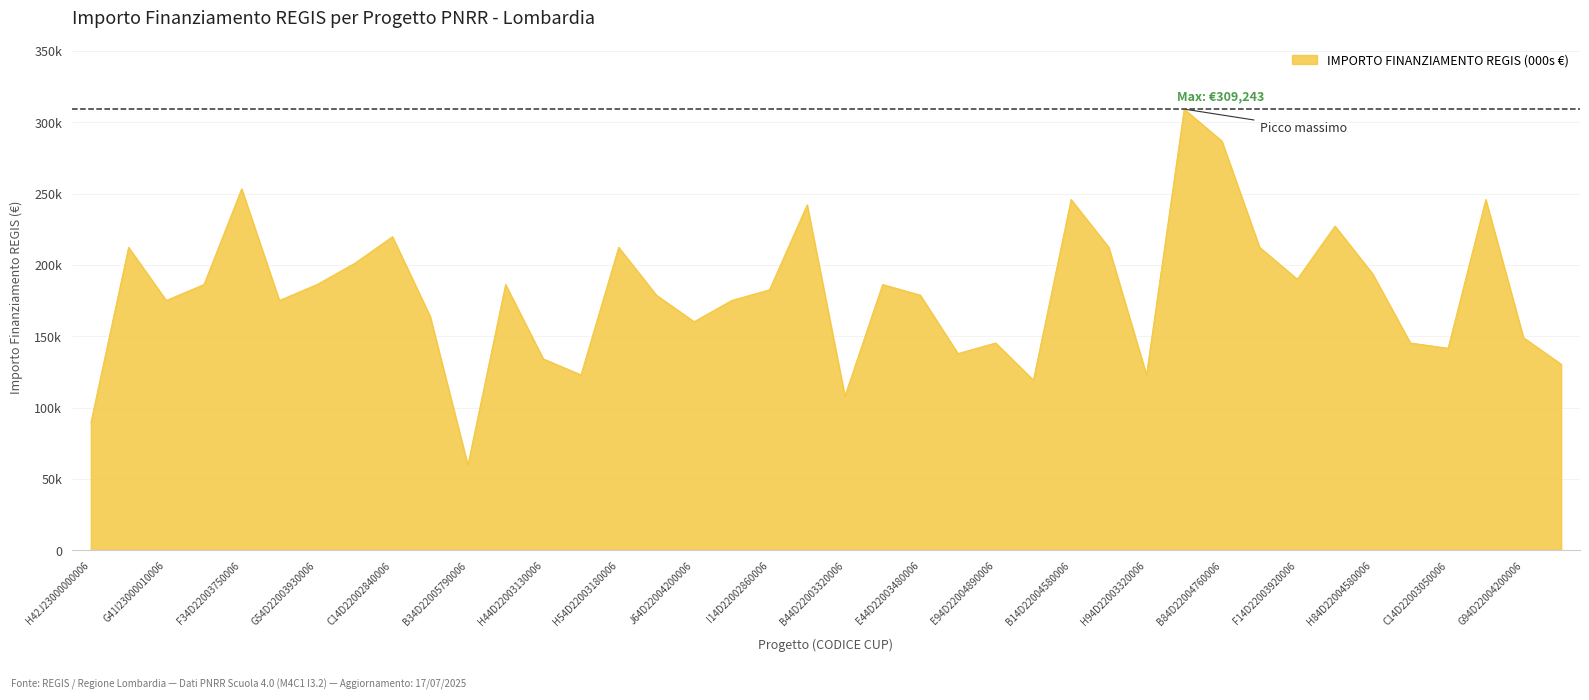

Reading left to right, list all the values displayed in this chart.

89419.6	212371.5	175113.3	186290.8	253355.4	175113.3	186290.8	201194.0	219823.1	163935.9	59613.0	186290.8	134129.4	122951.9	212371.5	178839.1	160210.1	175113.3	182565.0	242178.0	108048.6	186290.8	178839.1	137855.2	145306.8	119226.1	245903.8	212371.5	122951.9	309242.7	286887.8	212371.5	190016.6	227274.7	193742.4	145306.8	141581.0	245903.8	149032.6	130403.5